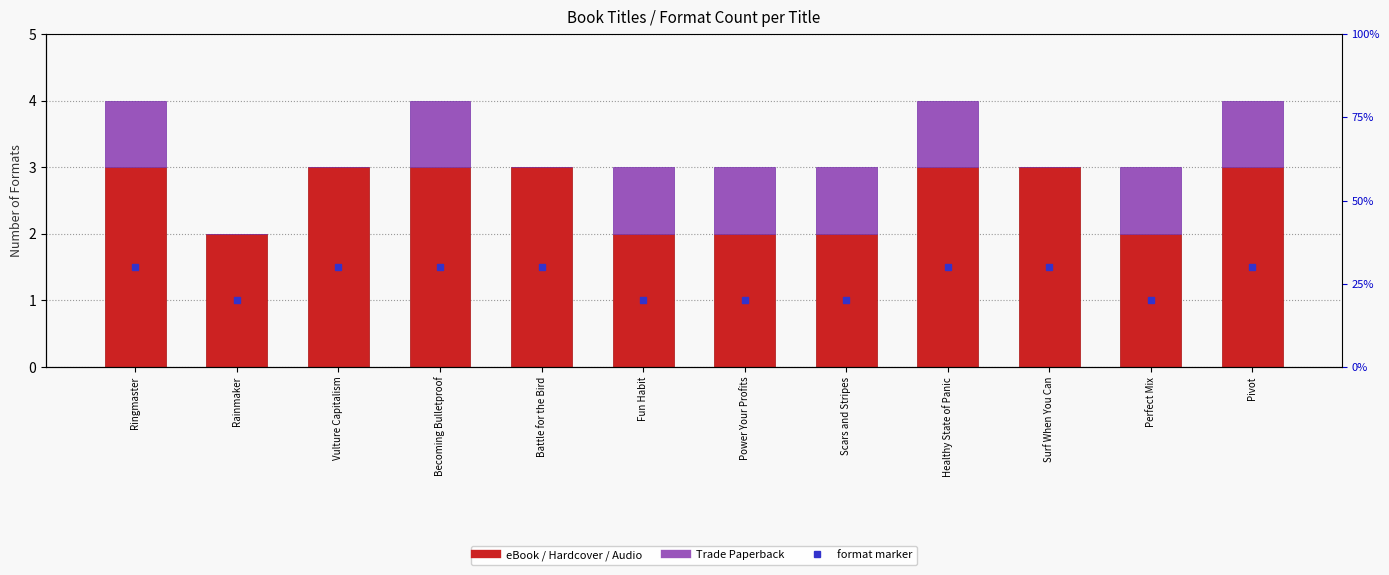

Which series has the largest total across all categories?

eBook / Hardcover / Audio